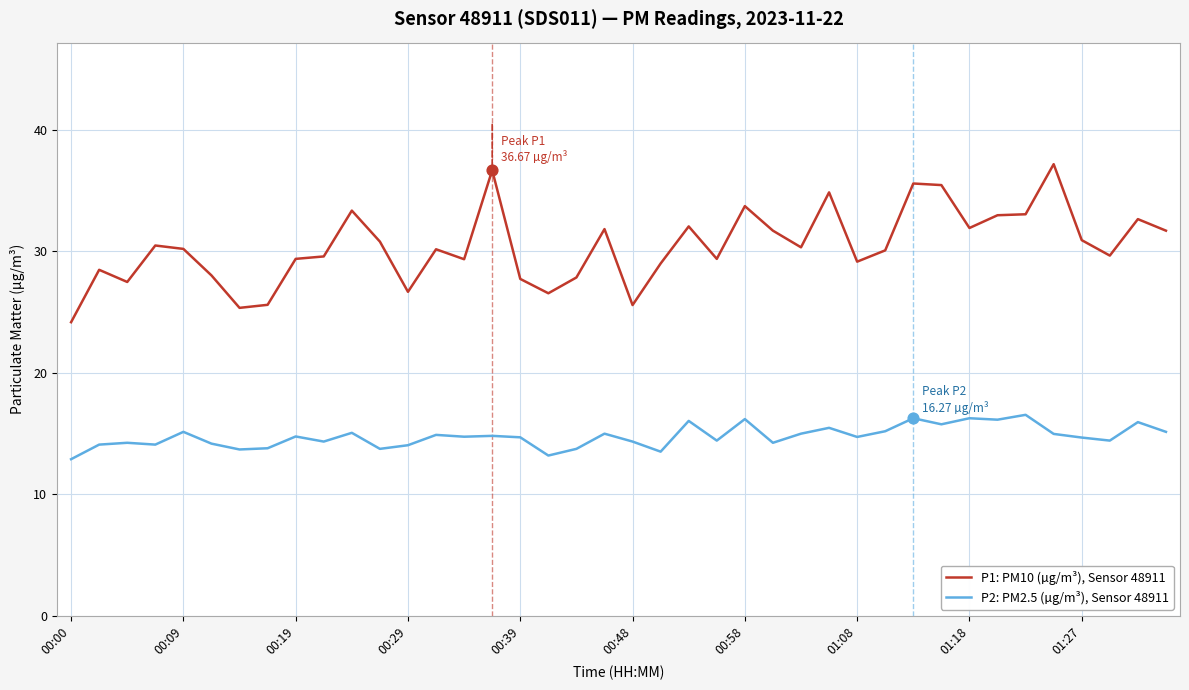

What is the minimum value shown in the chart?

12.9